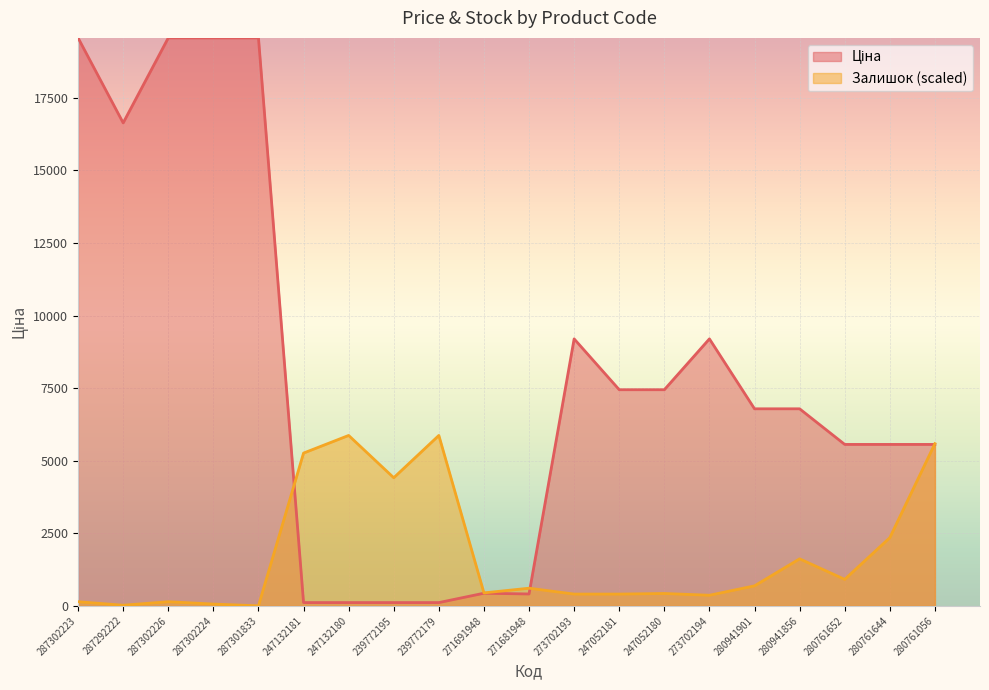

What is the sum of all Залишок values?

35581.1